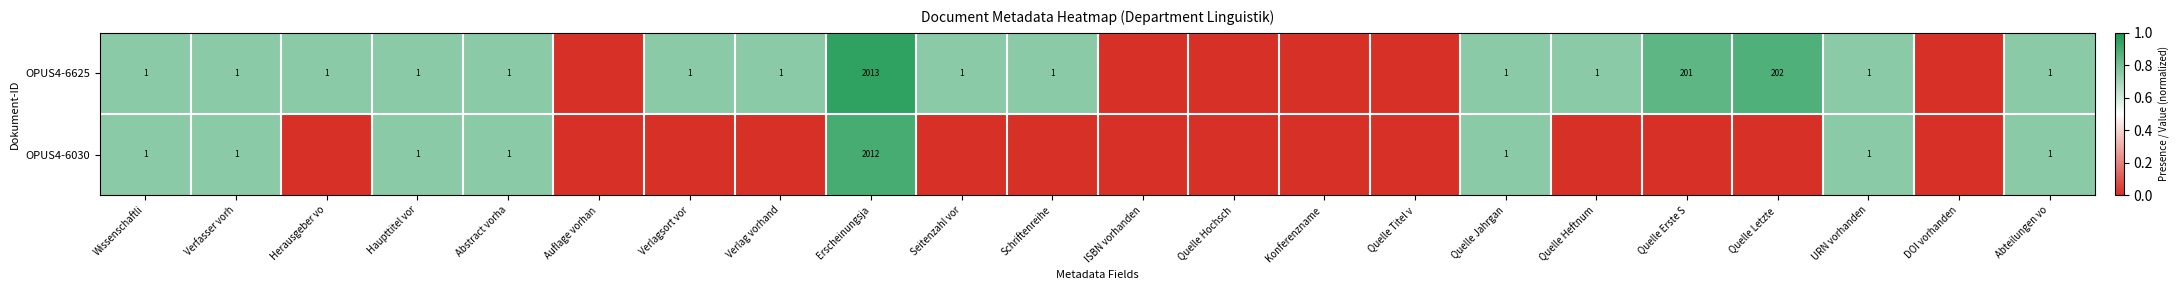

What is the difference between the OPUS4-6625 values at Verfasser vorh and Erscheinungsja?

2012